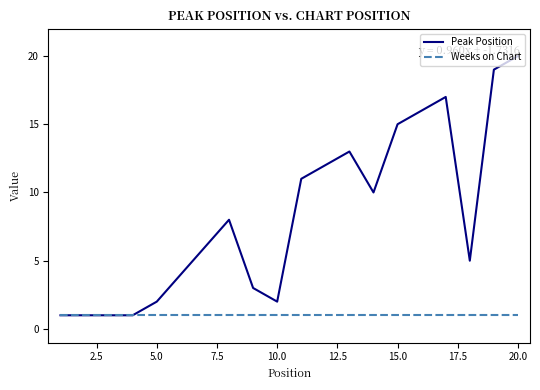

Which series has the largest total across all categories?

Peak Position